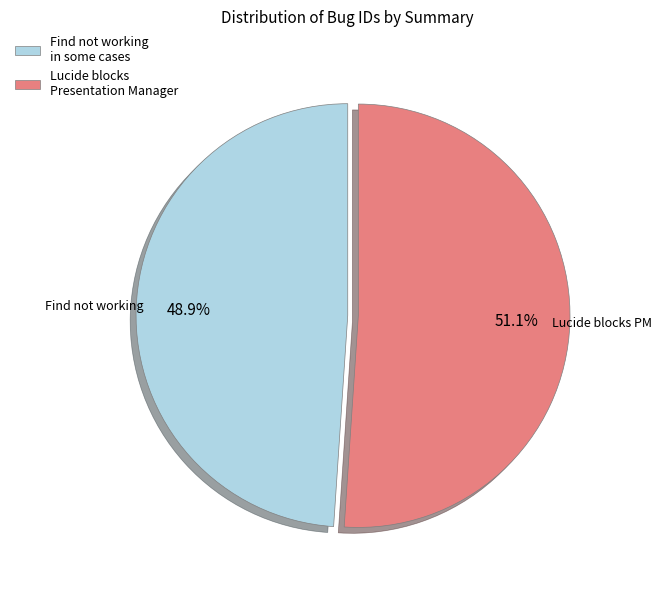

What is the ratio of the value at Lucide blocks Presentation Manager to the value at Find not working in some cases?

1.0